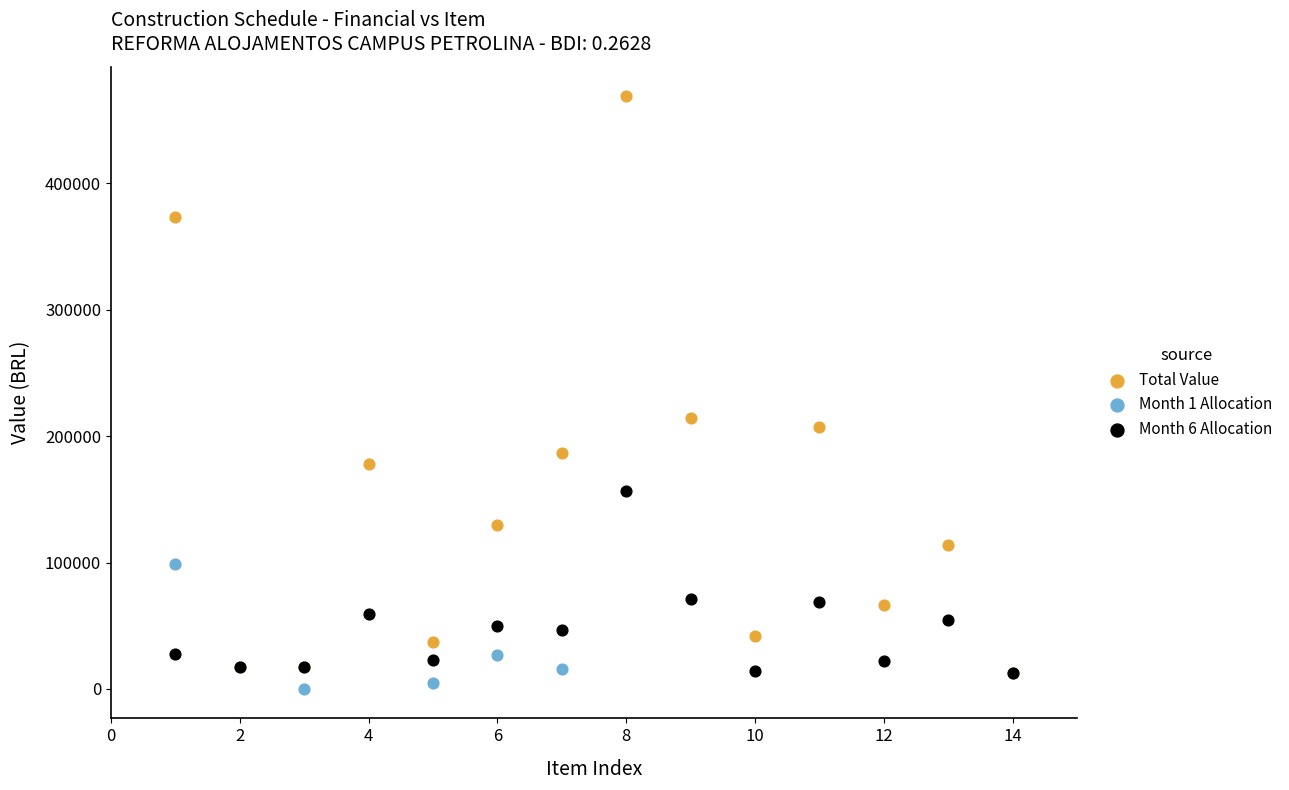

Which series reaches the maximum Y coordinate?

Total Value